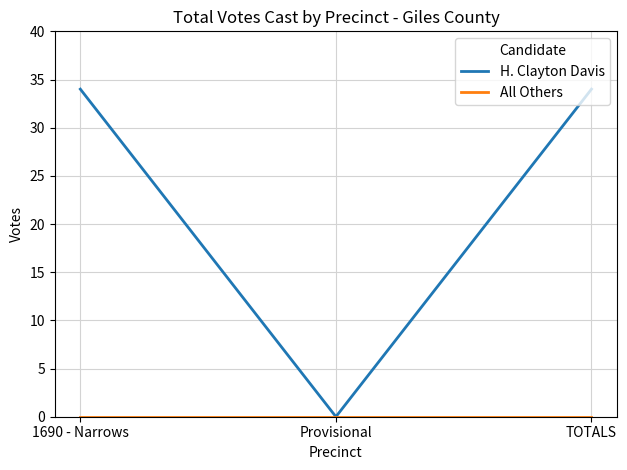

What position from the left is 1690 - Narrows?

1